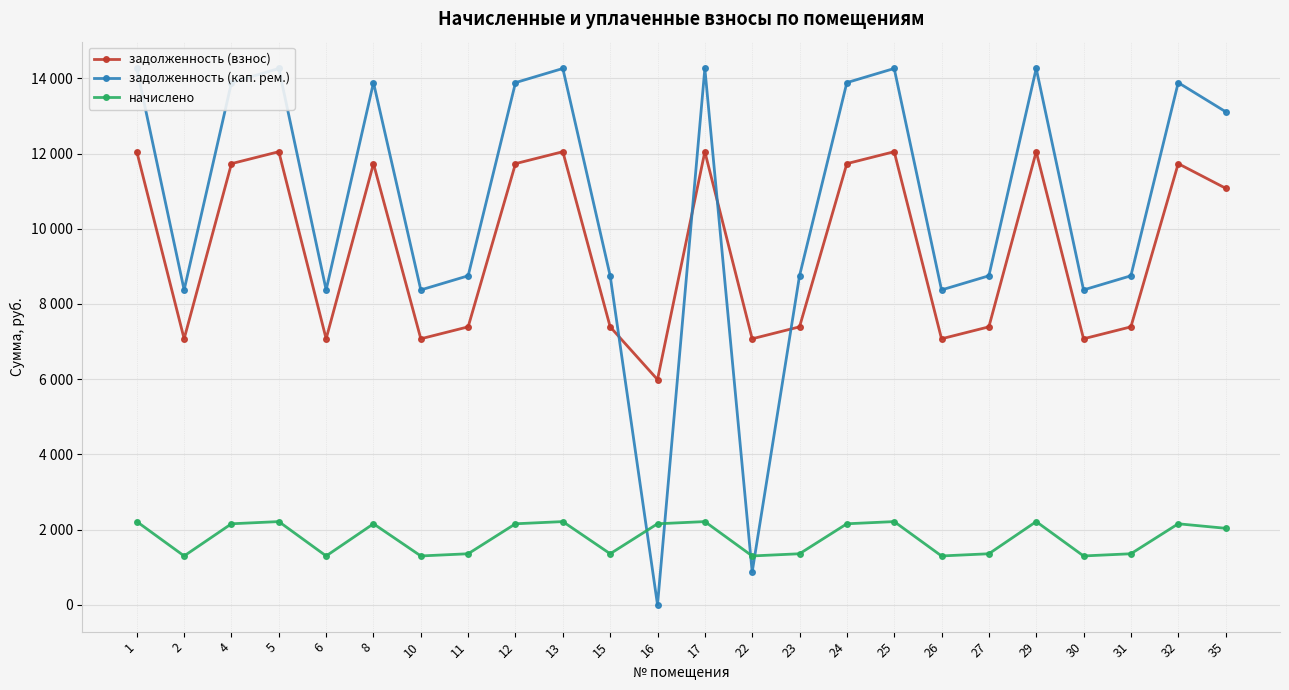

What is the difference between the задолженность (кап. рем.) values at 22 and 23?

7875.8